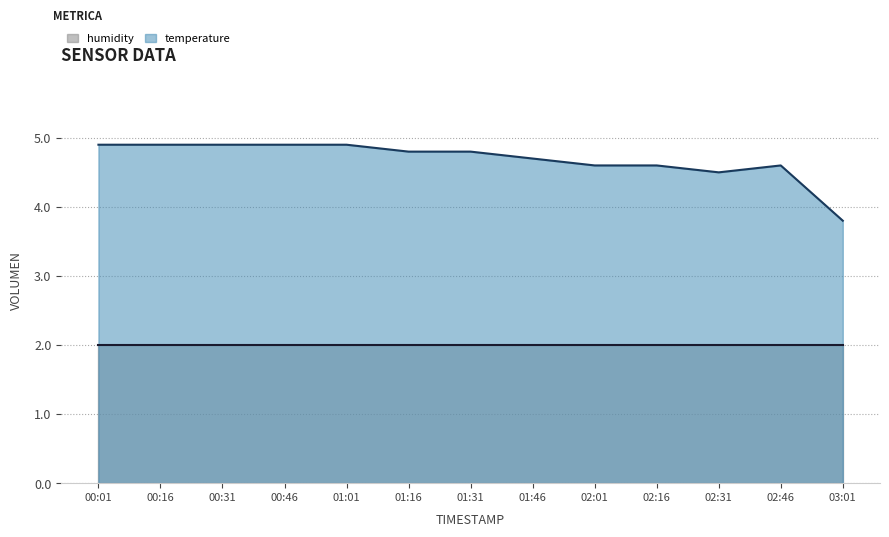

What position from the left is 03:01?

13